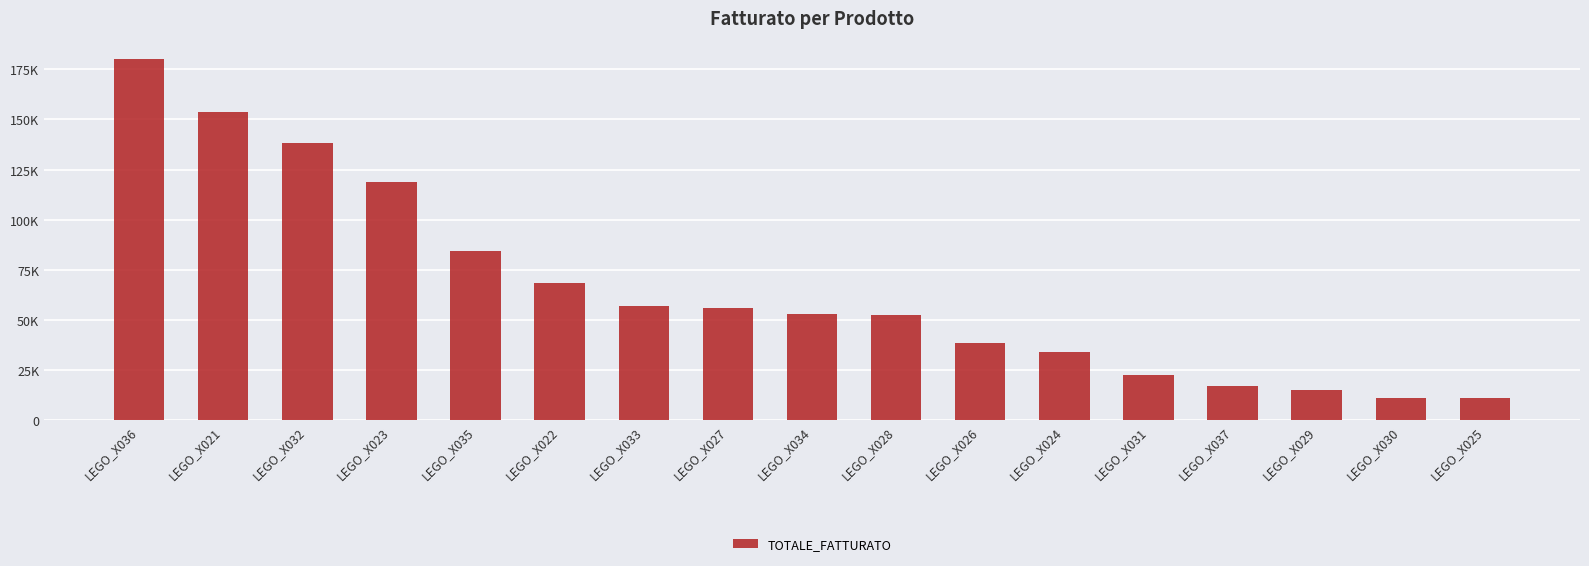

Are the bars horizontal?

No